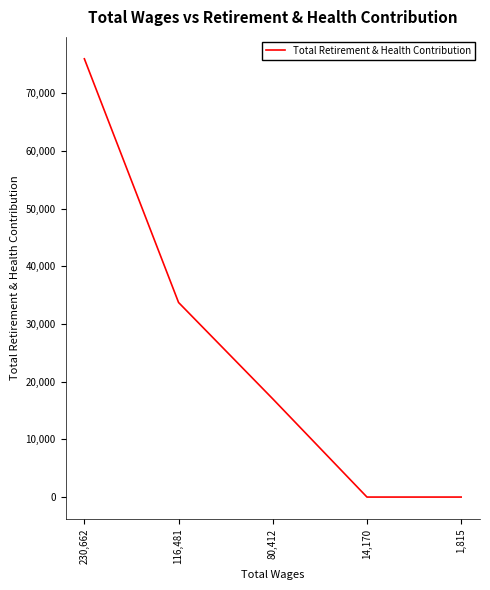

Count the number of data series in this chart.

1